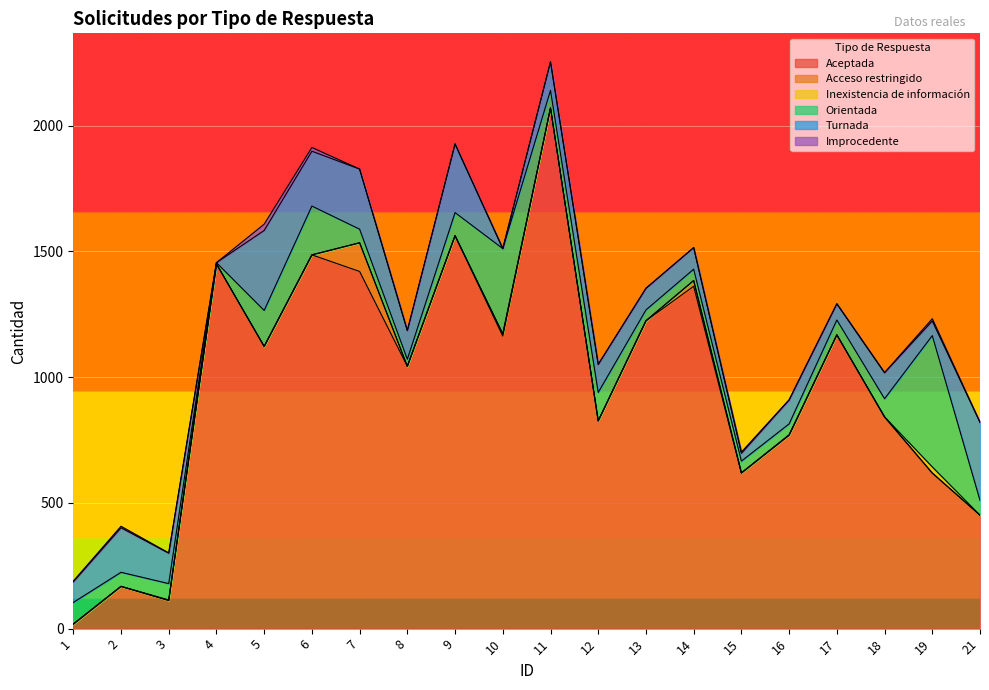

List the labels in order of Inexistencia de información value, largest first.

19, 3, 16, 9, 1, 2, 4, 5, 6, 7, 8, 10, 11, 12, 13, 14, 15, 17, 18, 21